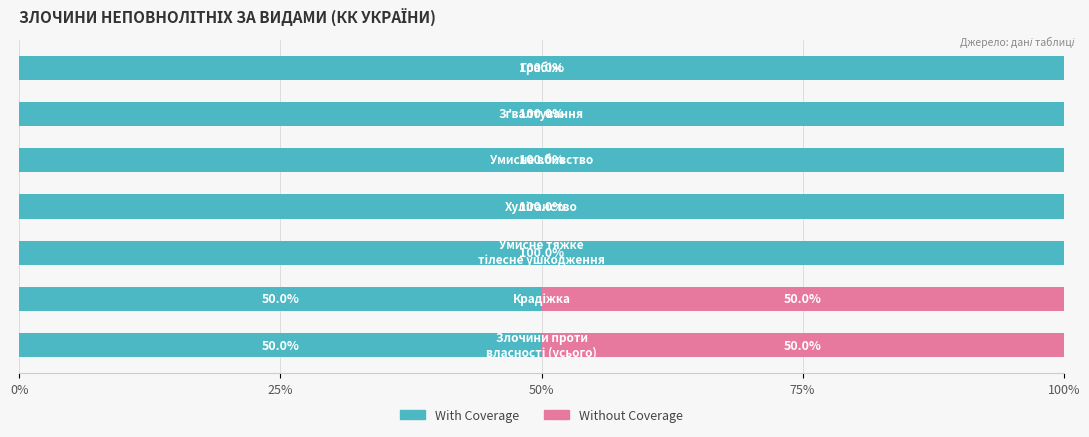

What is the highest value of the With Coverage series?

100